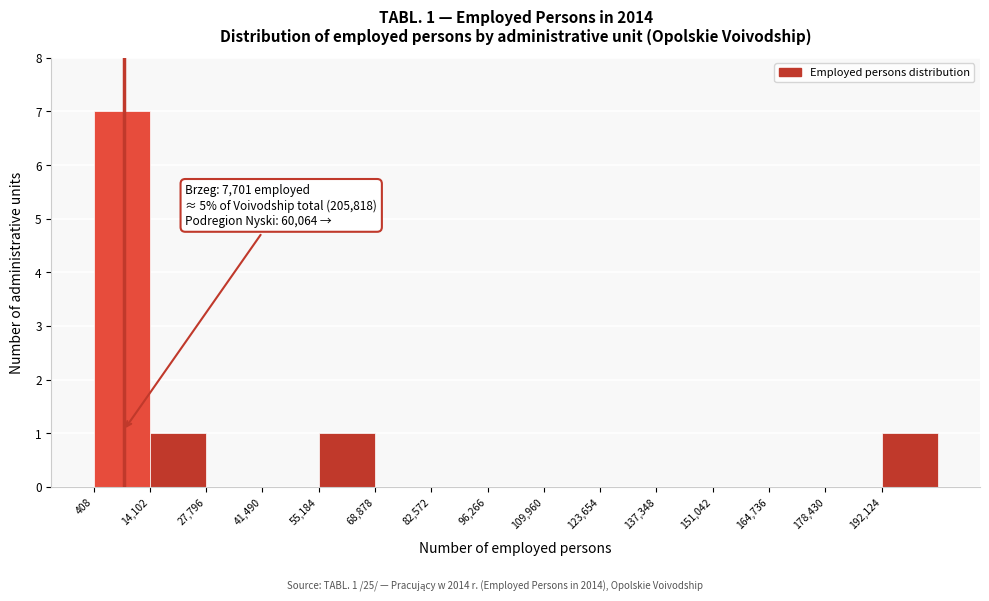

Over which range of the x-axis is the bar tallest?

0 to 14000